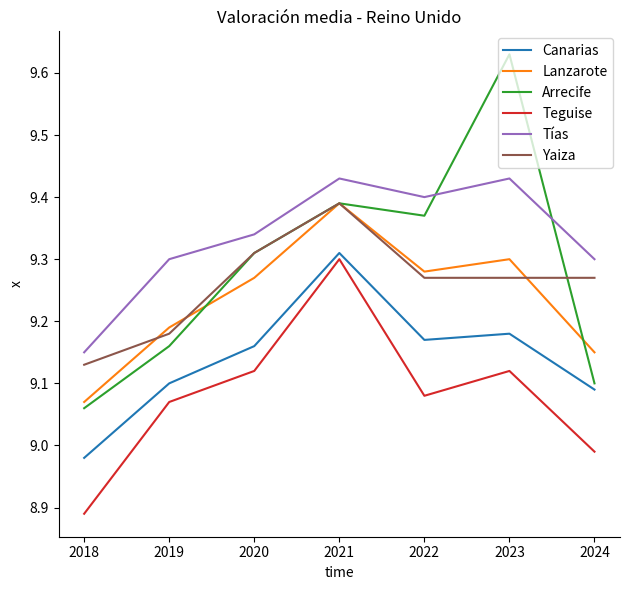

What is the difference between the maximum and second lowest values in the Lanzarote series?

0.2